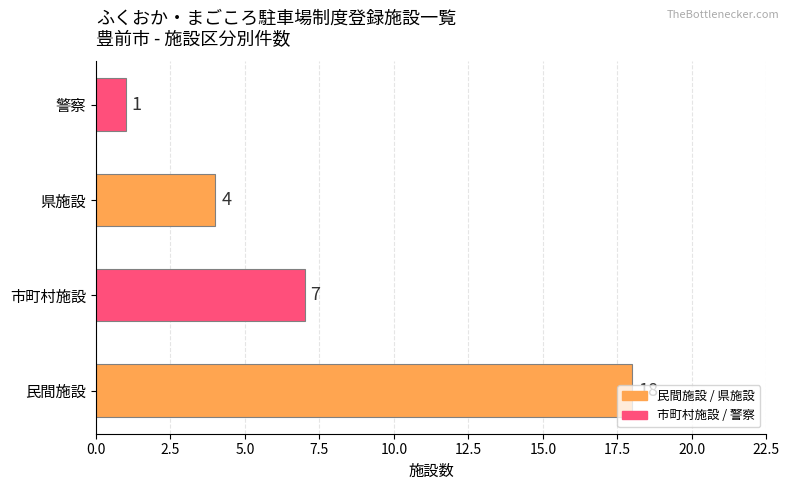

How many bars are there in total?

4